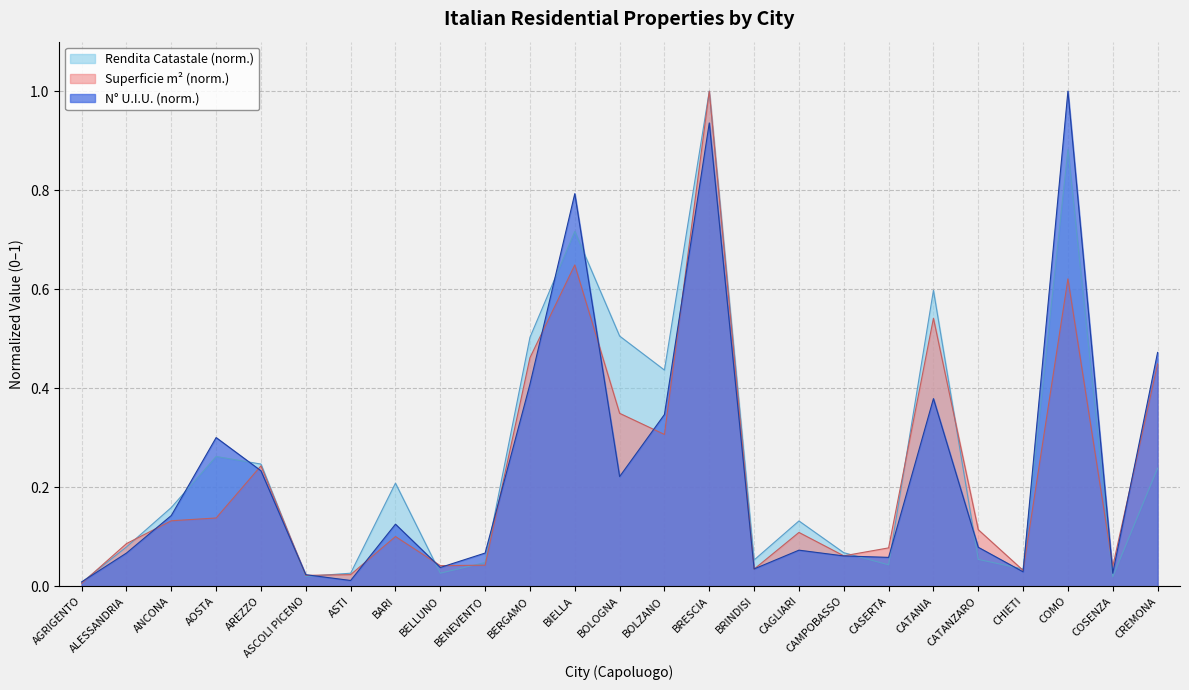

Reading left to right, extract all data points from this chart.

N_UIU: AGRIGENTO=0.0	ALESSANDRIA=0.1	ANCONA=0.1	AOSTA=0.3	AREZZO=0.2	ASCOLI PICENO=0.0	ASTI=0.0	BARI=0.1	BELLUNO=0.0	BENEVENTO=0.1	BERGAMO=0.4	BIELLA=0.8	BOLOGNA=0.2	BOLZANO=0.3	BRESCIA=0.9	BRINDISI=0.0	CAGLIARI=0.1	CAMPOBASSO=0.1	CASERTA=0.1	CATANIA=0.4	CATANZARO=0.1	CHIETI=0.0	COMO=1.0	COSENZA=0.0	CREMONA=0.5
Superficie_m2: AGRIGENTO=0.0	ALESSANDRIA=0.1	ANCONA=0.1	AOSTA=0.1	AREZZO=0.2	ASCOLI PICENO=0.0	ASTI=0.0	BARI=0.1	BELLUNO=0.0	BENEVENTO=0.0	BERGAMO=0.5	BIELLA=0.6	BOLOGNA=0.3	BOLZANO=0.3	BRESCIA=1.0	BRINDISI=0.0	CAGLIARI=0.1	CAMPOBASSO=0.1	CASERTA=0.1	CATANIA=0.5	CATANZARO=0.1	CHIETI=0.0	COMO=0.6	COSENZA=0.0	CREMONA=0.4
Rendita_Catastale: AGRIGENTO=0.0	ALESSANDRIA=0.1	ANCONA=0.2	AOSTA=0.3	AREZZO=0.2	ASCOLI PICENO=0.0	ASTI=0.0	BARI=0.2	BELLUNO=0.0	BENEVENTO=0.0	BERGAMO=0.5	BIELLA=0.7	BOLOGNA=0.5	BOLZANO=0.4	BRESCIA=1.0	BRINDISI=0.1	CAGLIARI=0.1	CAMPOBASSO=0.1	CASERTA=0.0	CATANIA=0.6	CATANZARO=0.1	CHIETI=0.0	COMO=0.9	COSENZA=0.0	CREMONA=0.2